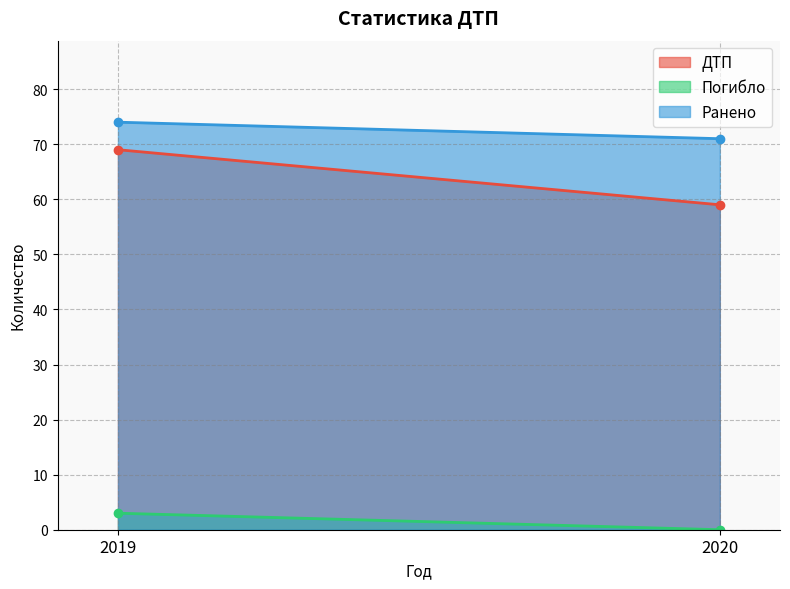

Which series has the largest total across all categories?

Ранено